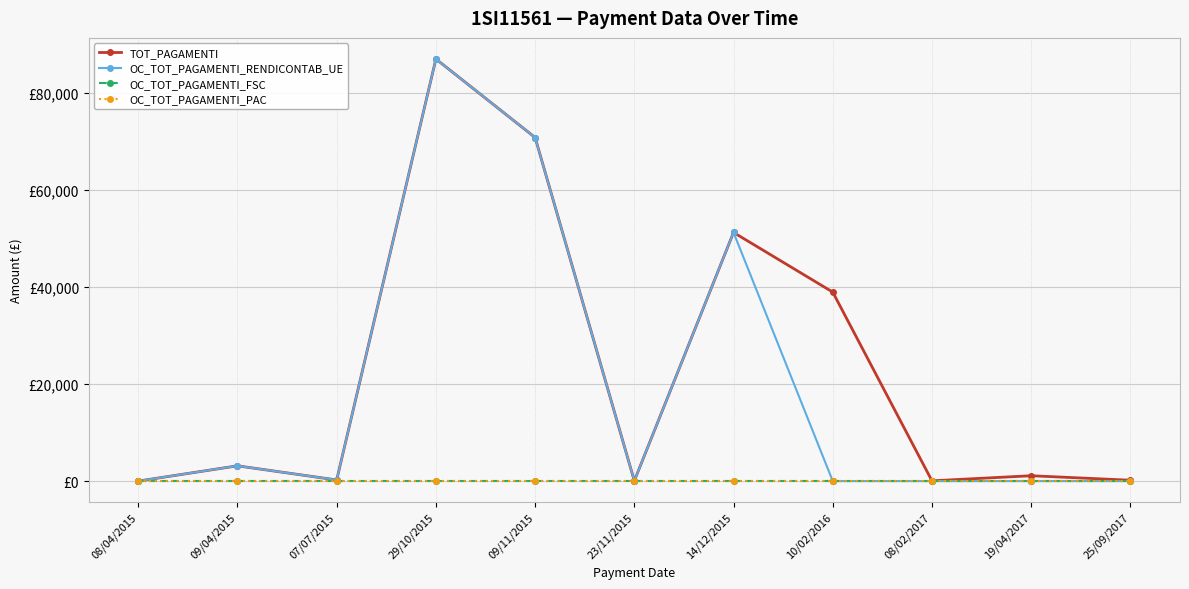

At 09/11/2015, list the series in order from largest to smallest.

TOT_PAGAMENTI, OC_TOT_PAGAMENTI_RENDICONTAB_UE, OC_TOT_PAGAMENTI_FSC, OC_TOT_PAGAMENTI_PAC